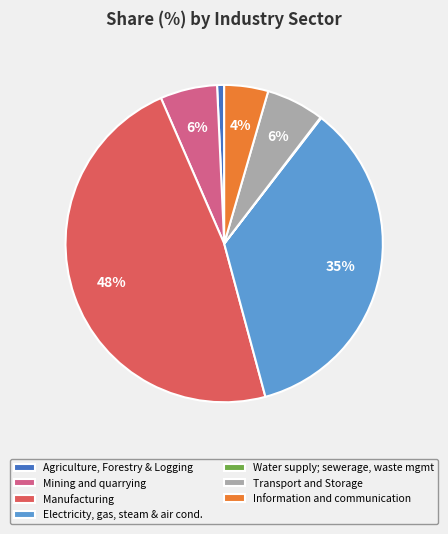

What percentage is the Transport and Storage slice, to the nearest percent?

6%